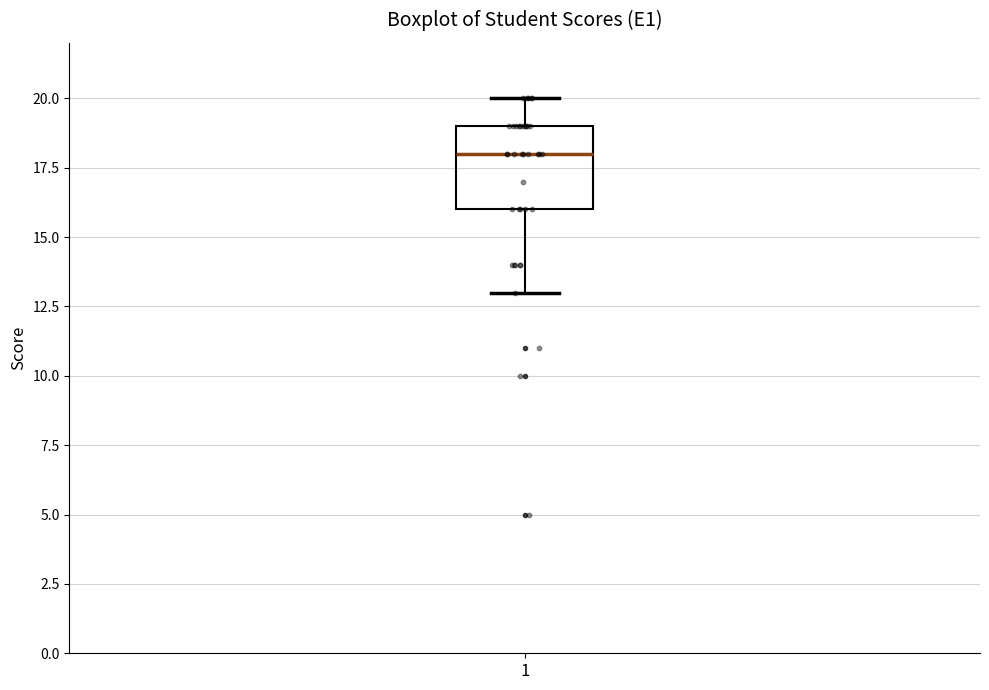

Where does the median line of the box at x = 1 sit on the y-axis? The values are not printed on the chart, so give them approximately, as read against the axis.

18